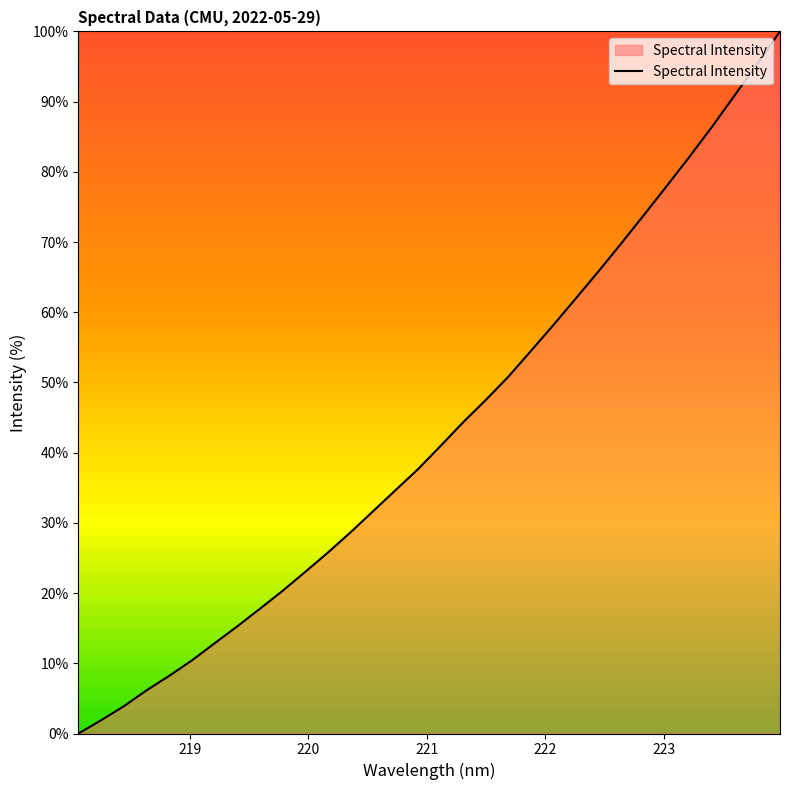

What is the greatest value displayed?

100.0